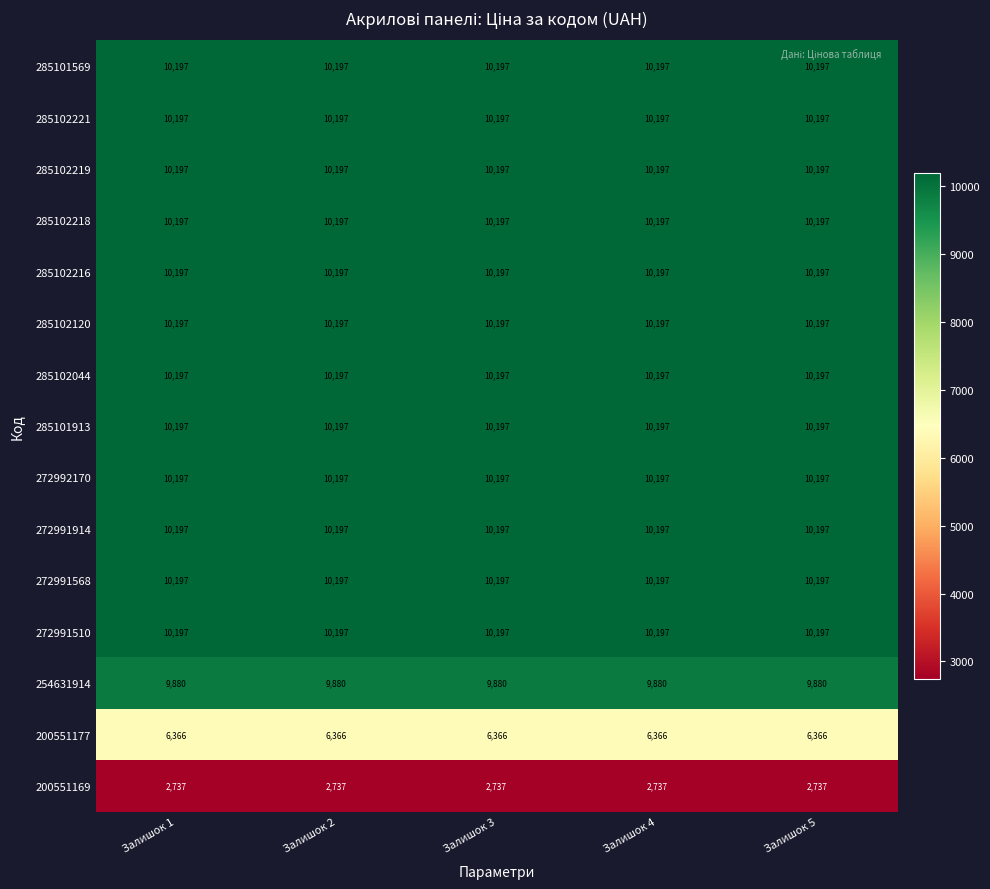

What is the sum of the 272991510 values at Залишок 1 and Залишок 4?

20394